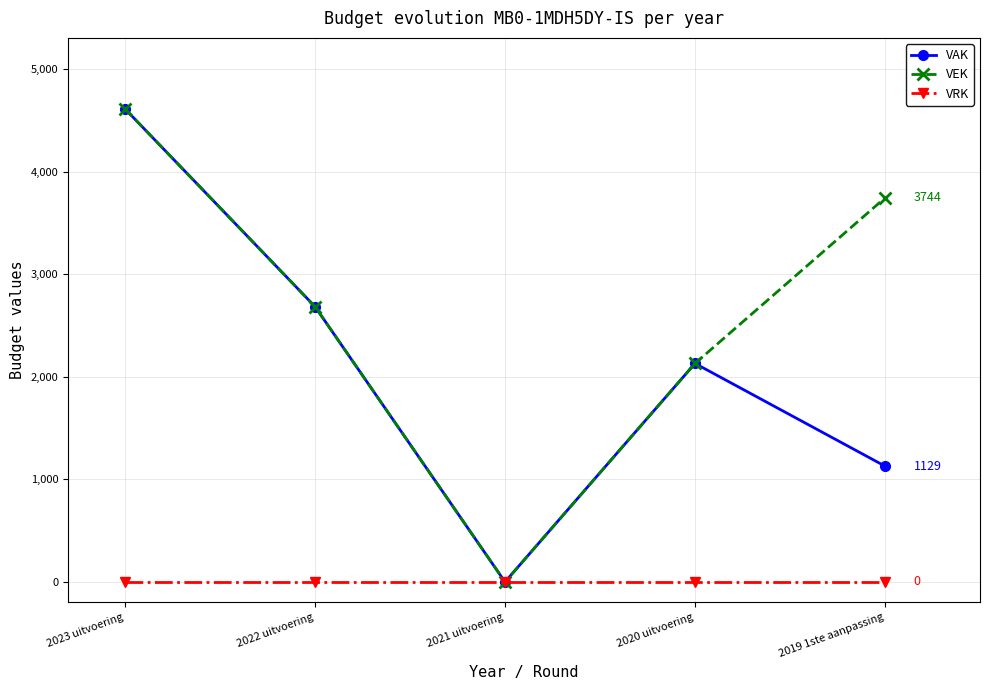

What is the label of the 2nd point from the left?

2022 uitvoering